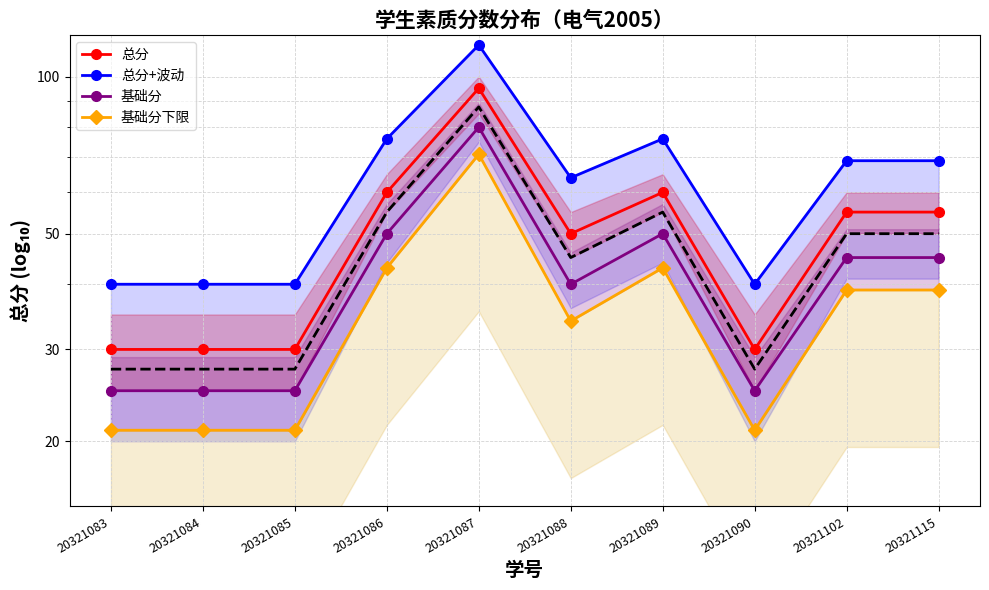

List the labels in order of 总分+波动 value, largest first.

20321087, 20321086, 20321089, 20321102, 20321115, 20321088, 20321083, 20321084, 20321085, 20321090